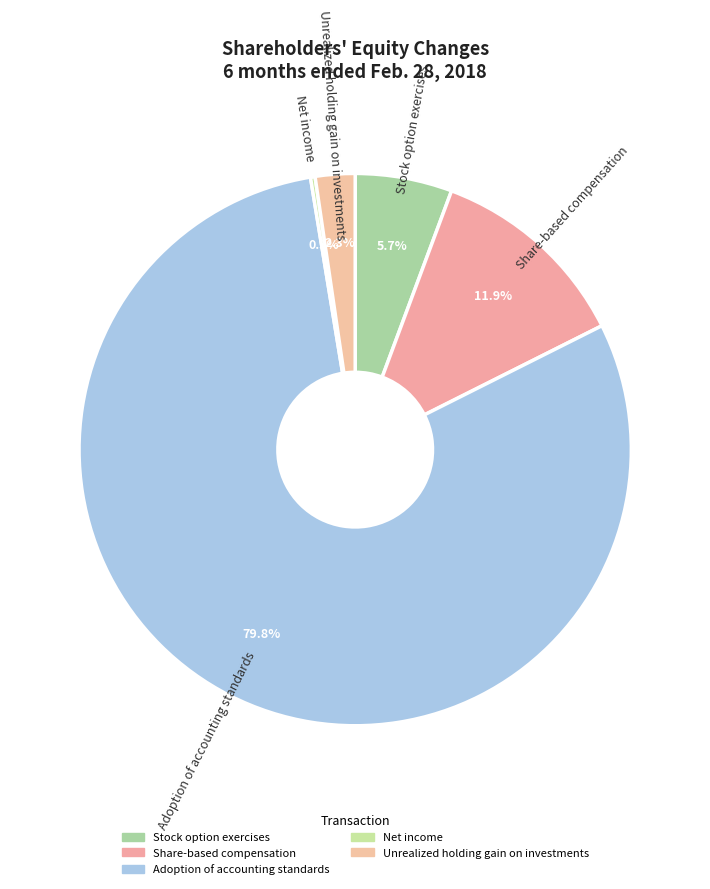

What percentage is NOT represented by Share-based compensation?

88.1%